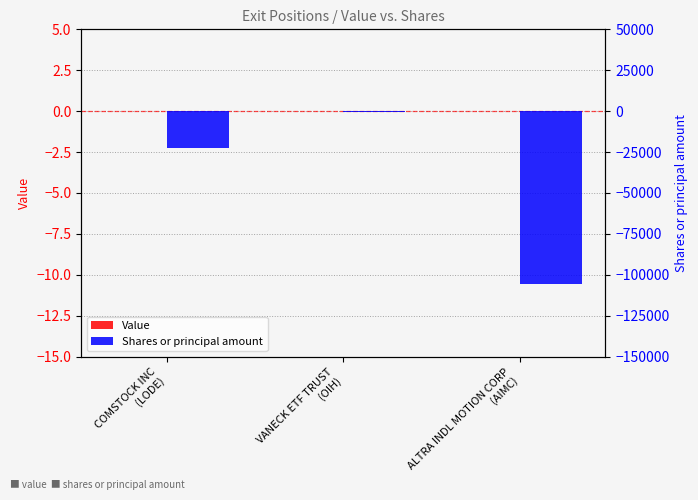

Which series has the largest total across all categories?

Value